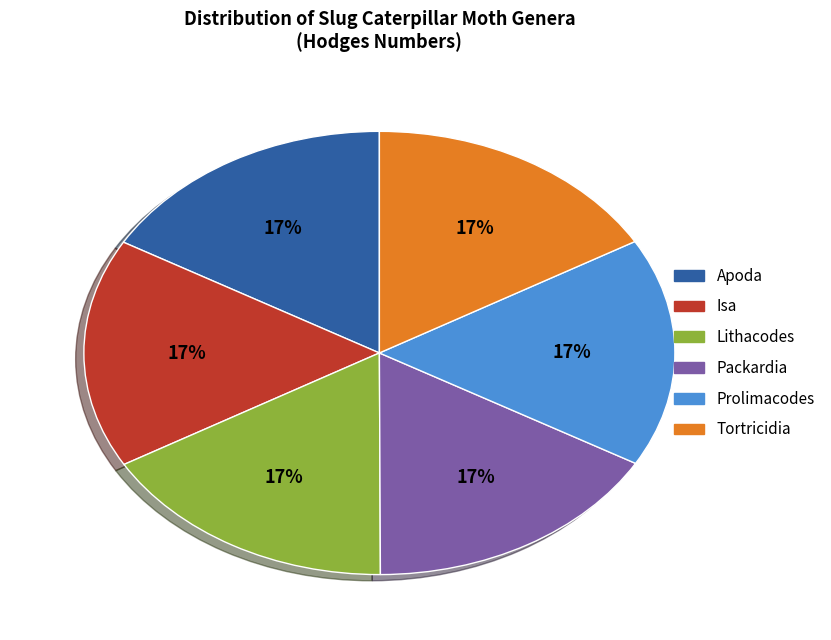

The Apoda slice represents 17% of the pie. True or false?

True